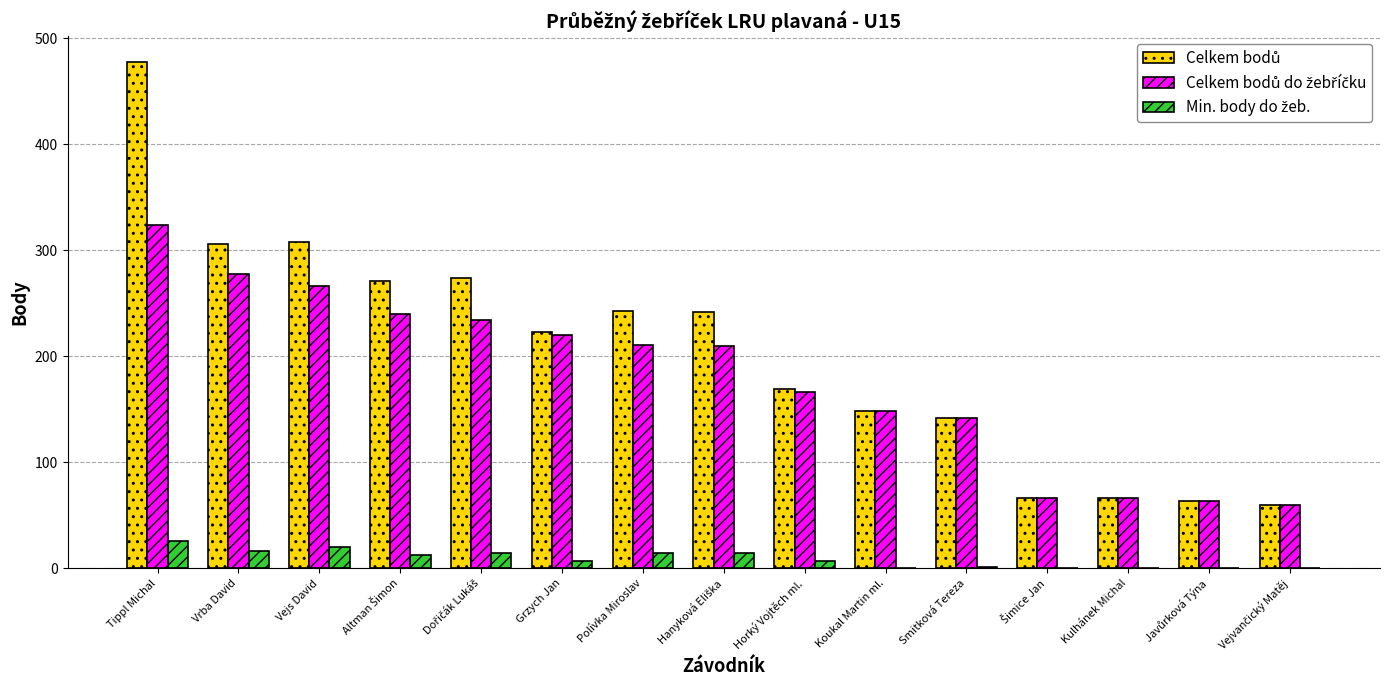

At which category is the sum across all series the highest?

Tippl Michal